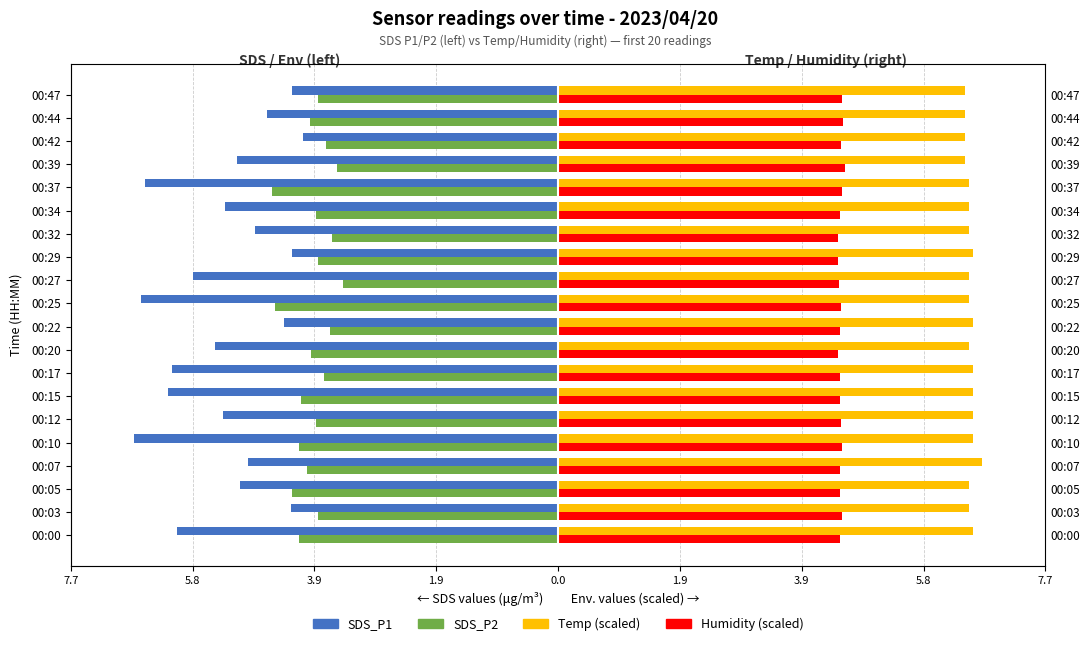

How many bars are there in total?

80